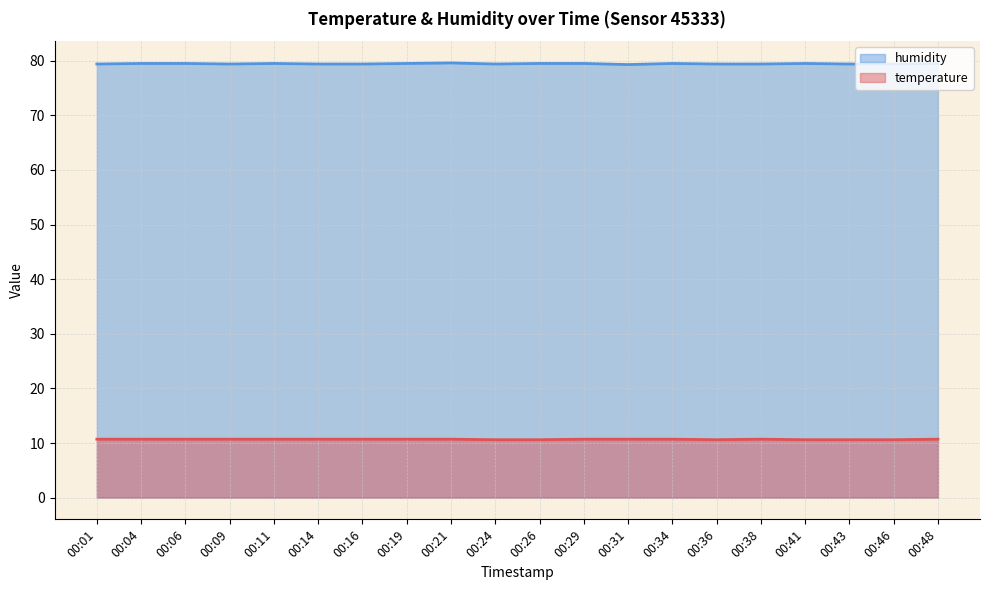

True or false: humidity and temperature cross at least once.

False